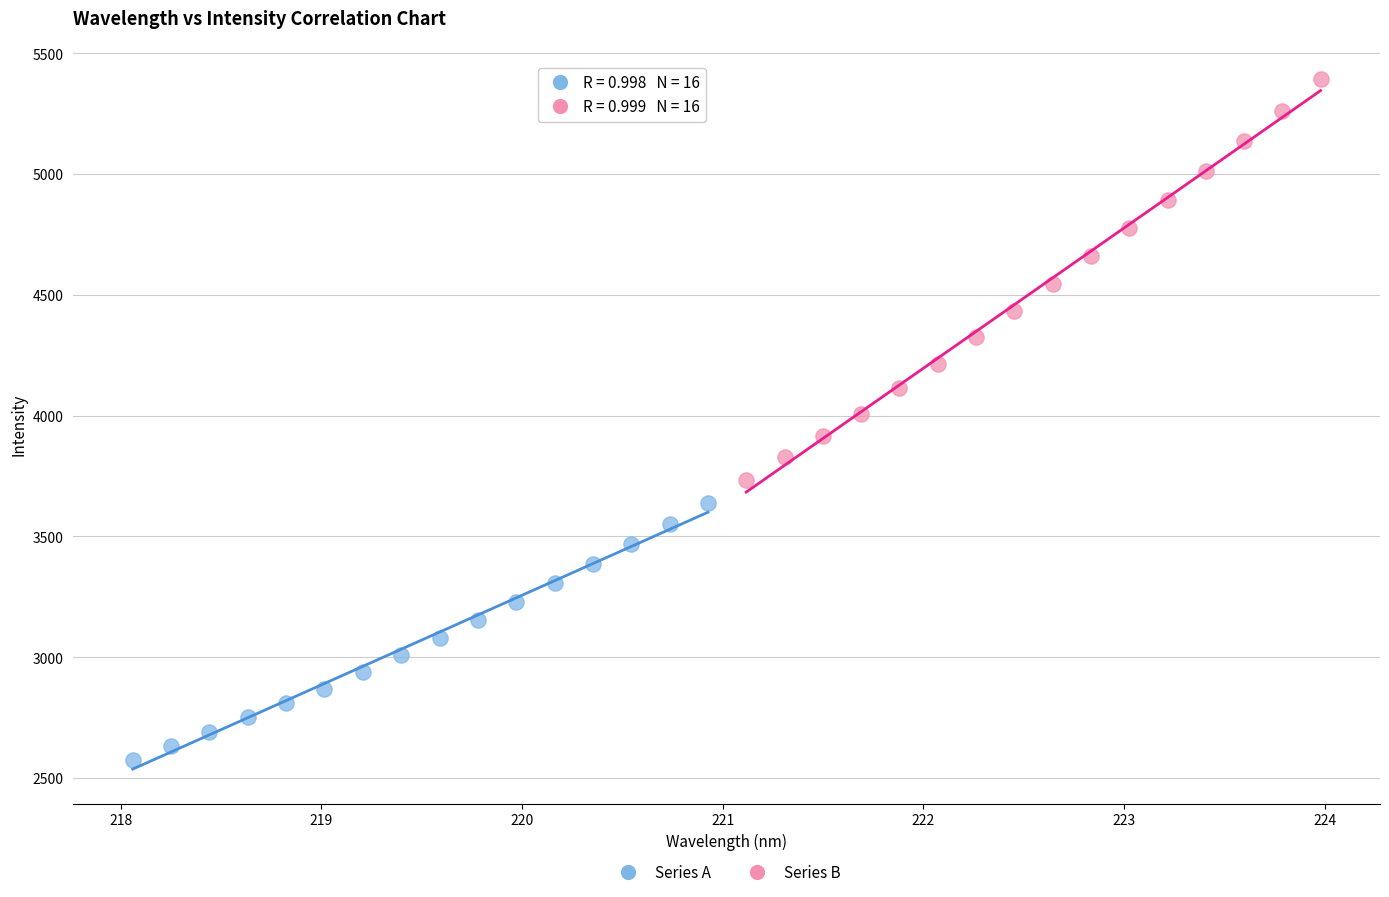

Which series reaches the minimum Y coordinate?

Series A